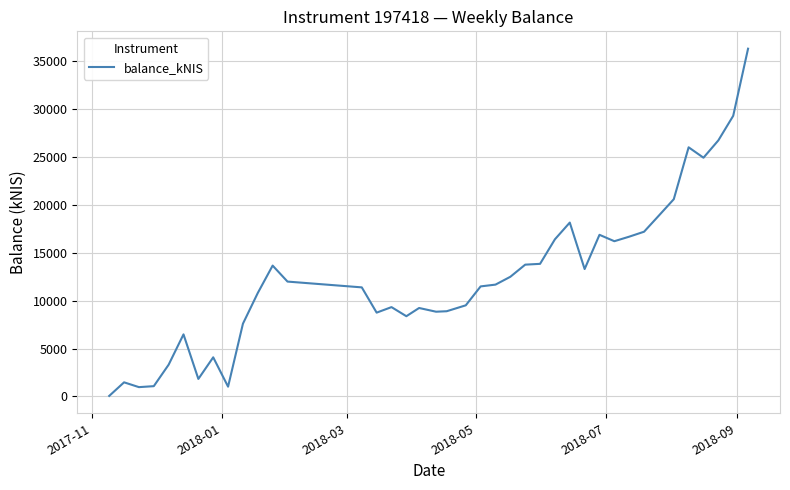

What is the difference between the maximum and minimum values?

36267.6